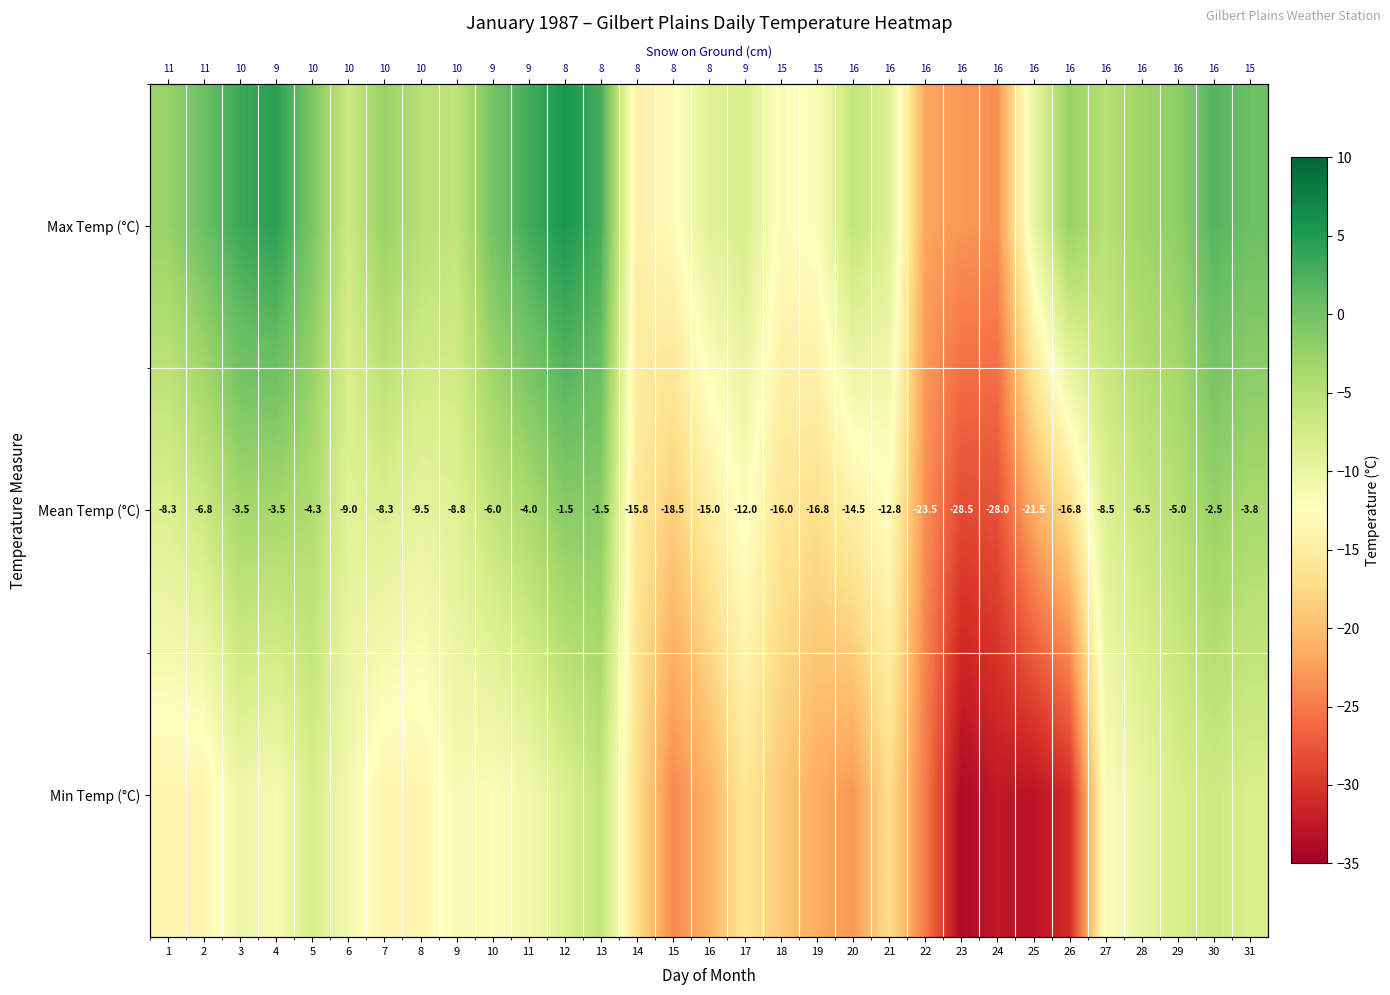

The value of Mean Temp (°C) at 4 is -0.9. True or false?

False